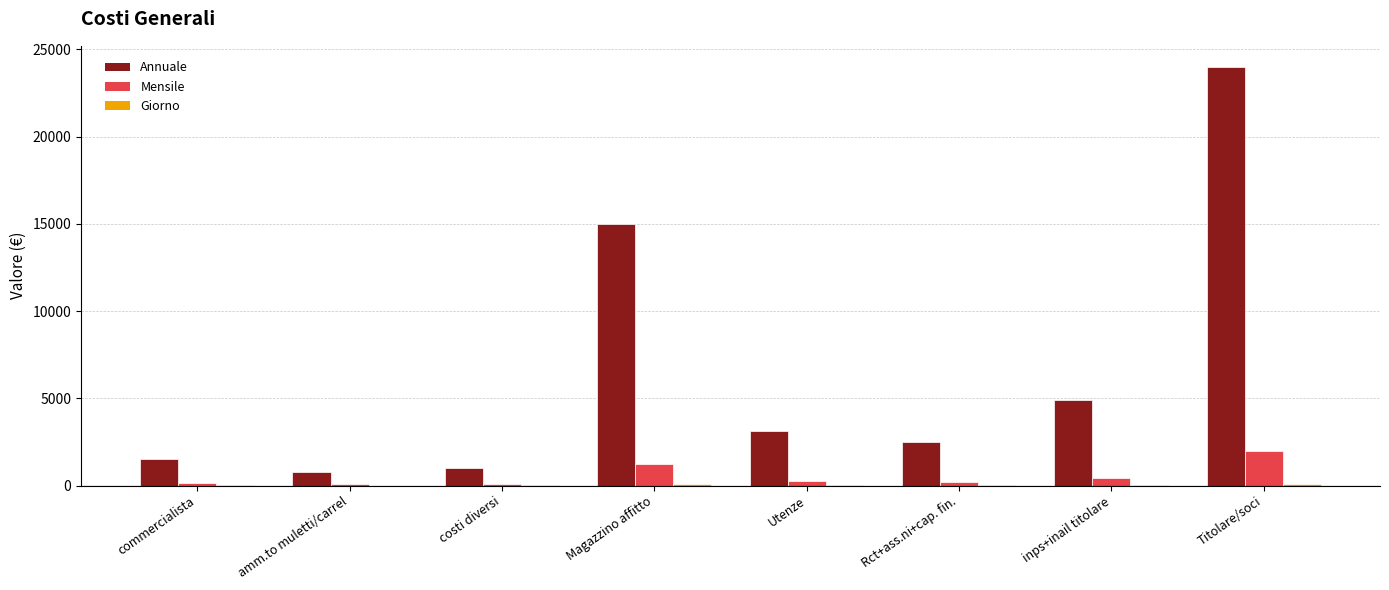

What is the sum of the Mensile values at Rct+ass.ni+cap. fin. and costi diversi?

291.7